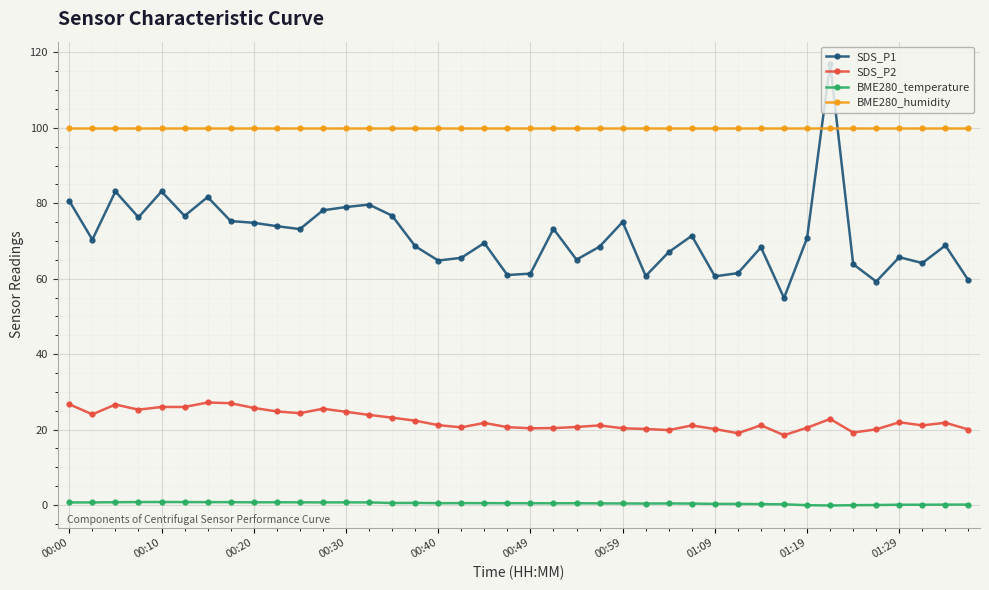

How many data points does each series have?

40